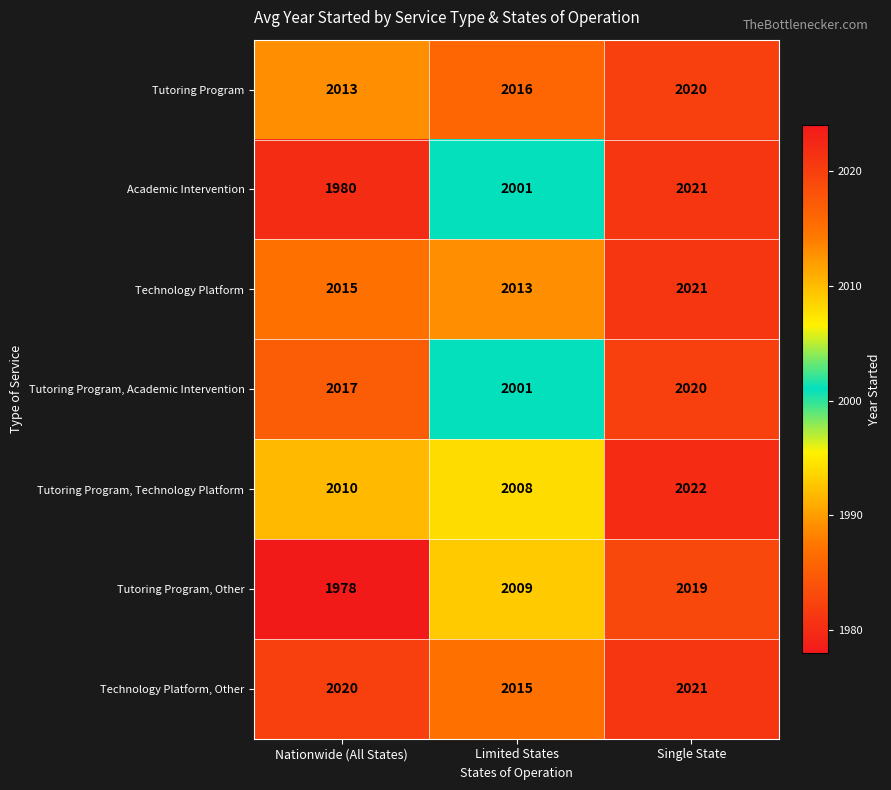

Reading left to right, list all the values displayed in this chart.

Tutoring Program: Nationwide (All States)=2013	Limited States=2016	Single State=2020
Academic Intervention: Nationwide (All States)=1980	Limited States=2001	Single State=2021
Technology Platform: Nationwide (All States)=2015	Limited States=2013	Single State=2021
Tutoring Program, Academic Intervention: Nationwide (All States)=2017	Limited States=2001	Single State=2020
Tutoring Program, Technology Platform: Nationwide (All States)=2010	Limited States=2008	Single State=2022
Tutoring Program, Other: Nationwide (All States)=1978	Limited States=2009	Single State=2019
Technology Platform, Other: Nationwide (All States)=2020	Limited States=2015	Single State=2021